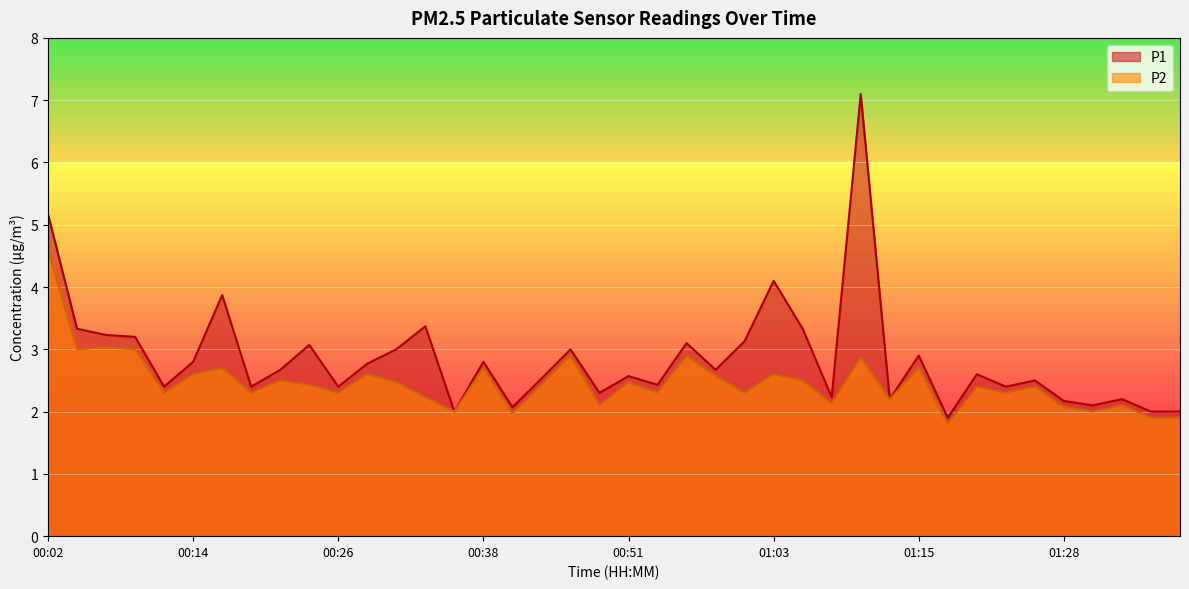

Which series has the largest total across all categories?

P1